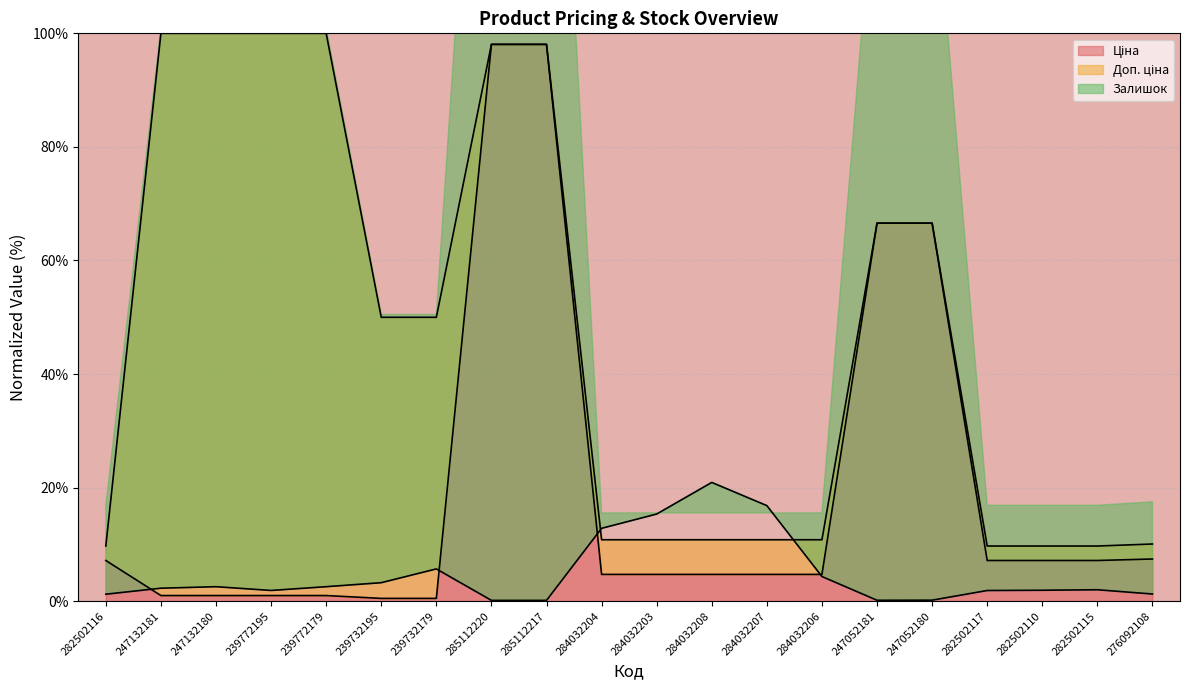

True or false: Ціна and Доп. ціна intersect in this chart.

False